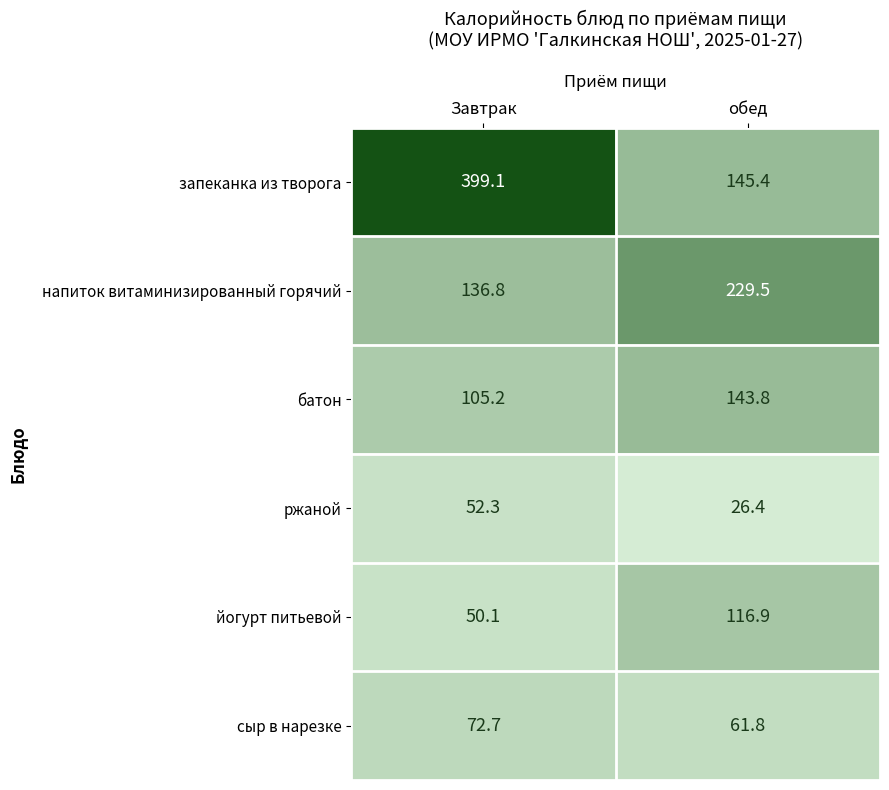

At which label is сыр в нарезке closest to 67?

обед